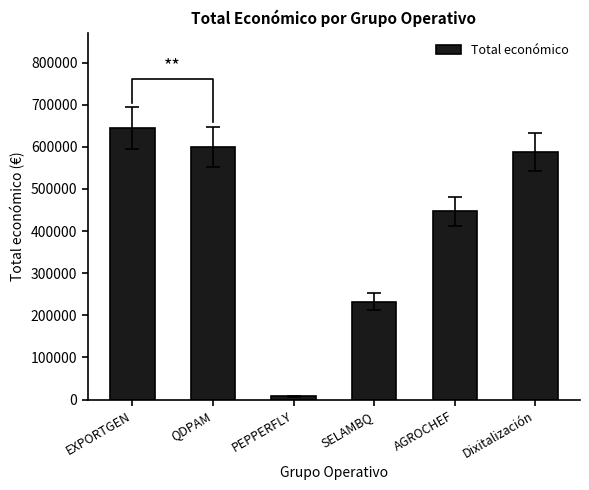

The chart shows a value of 10960 at PEPPERFLY. True or false?

False